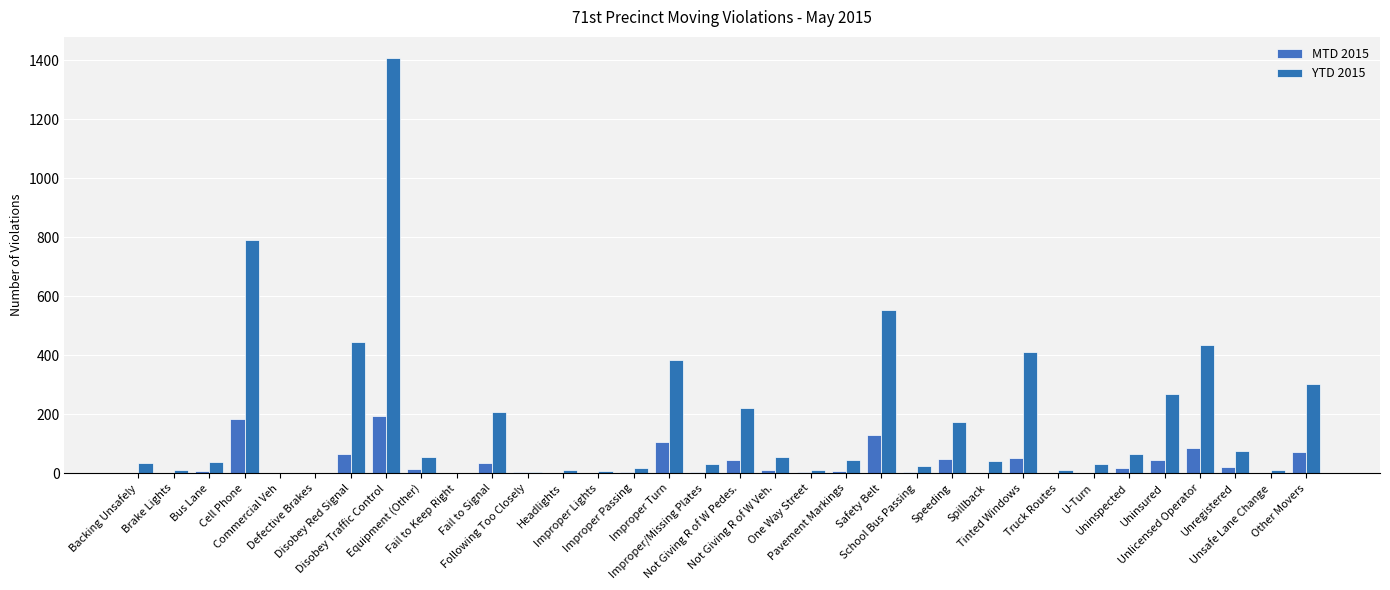

Are the bars grouped side by side (vs. stacked)?

Yes